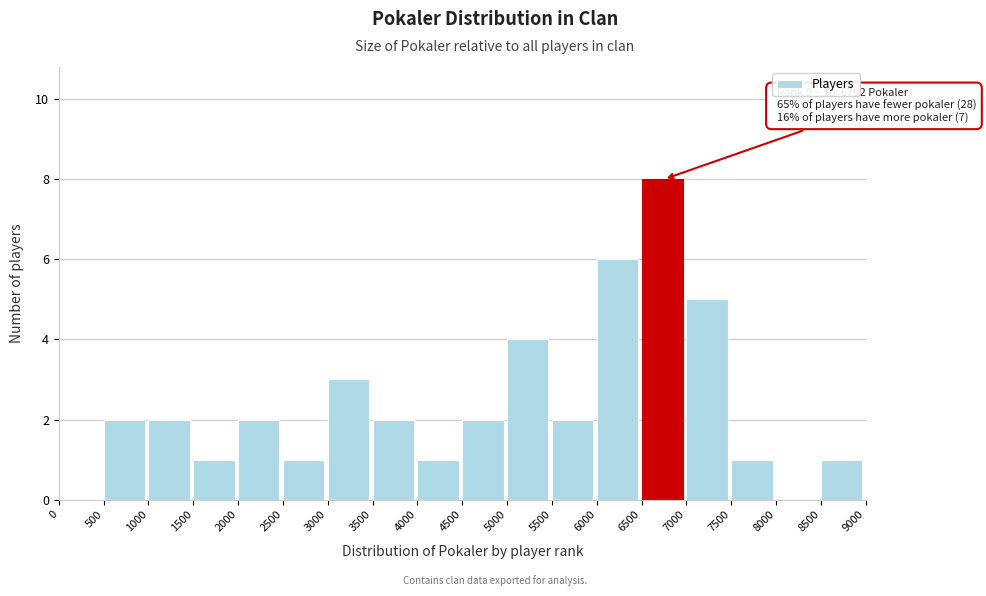

Which range on the x-axis has the tallest bar?

6500 to 7000